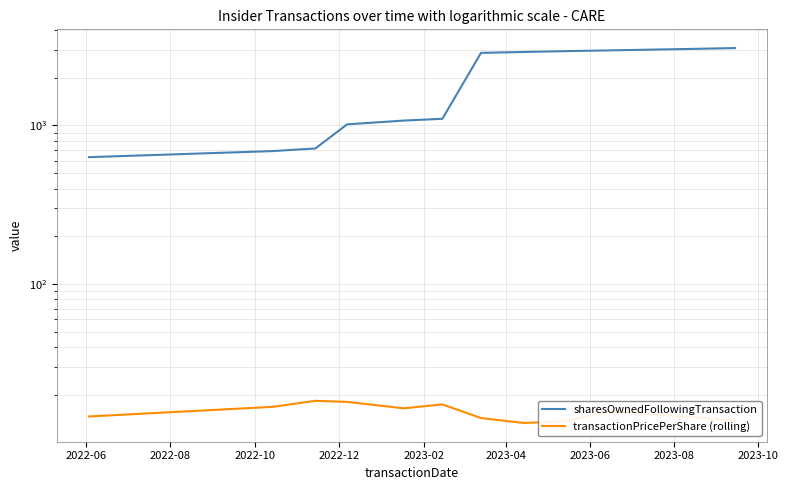

List the series in order of their peak value, highest first.

sharesOwnedFollowingTransaction, transactionPricePerShare (rolling)